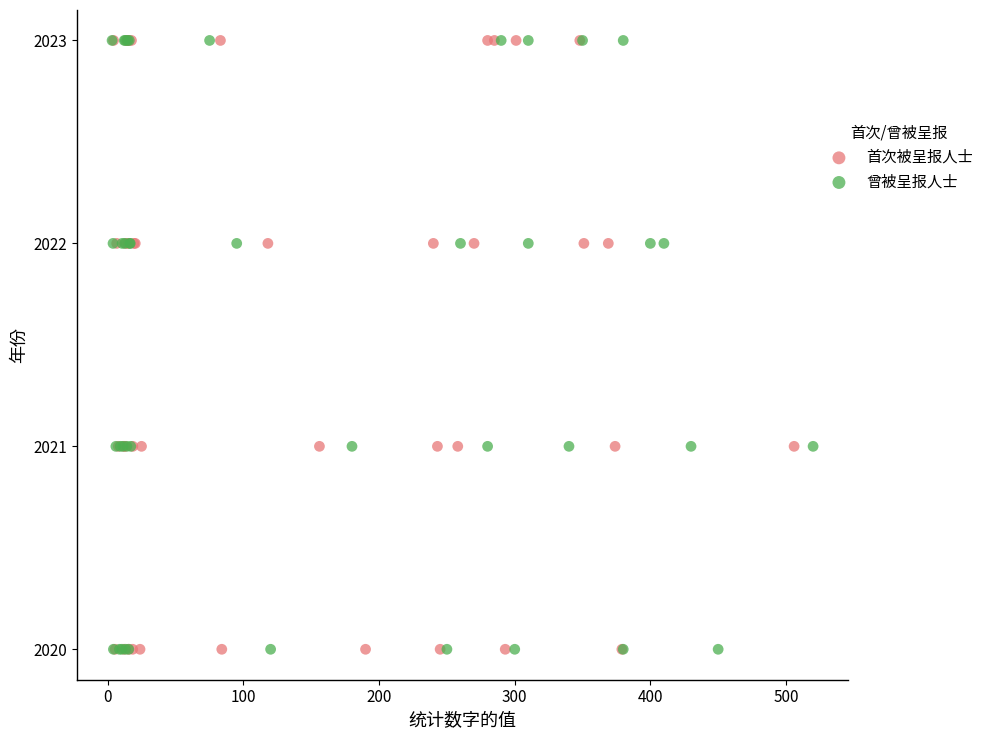

What are all the series names shown in the legend?

首次被呈报人士, 曾被呈报人士